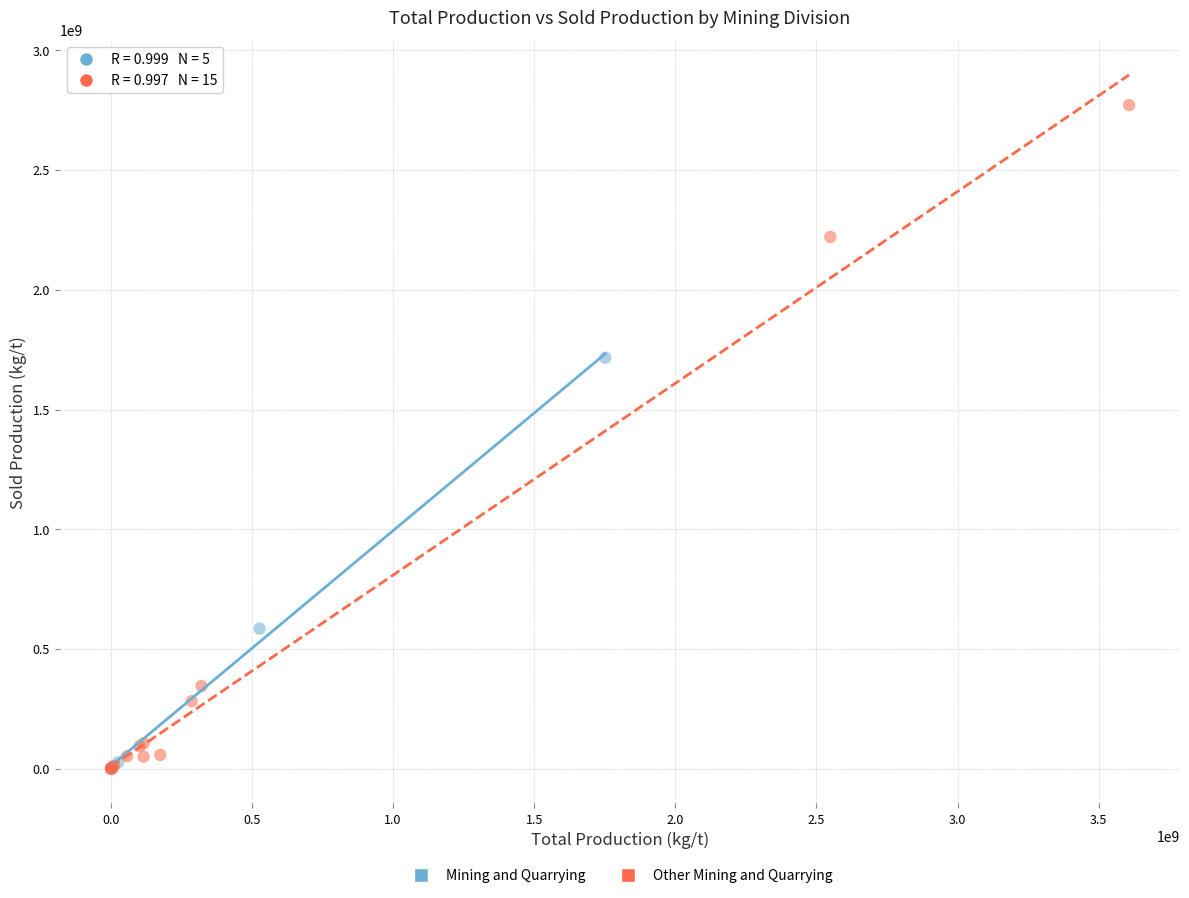

Which series has the widest spread of Y values?

Other Mining and Quarrying